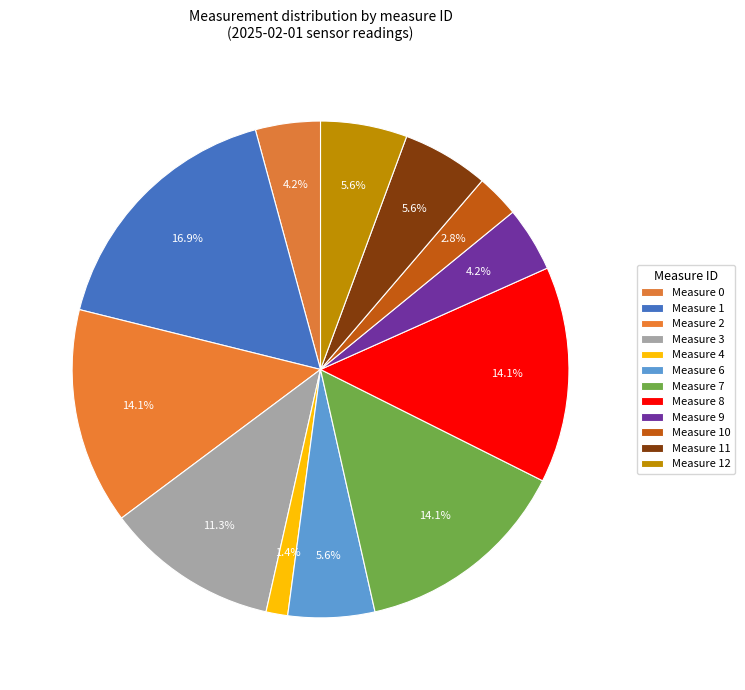

How many slices are in this pie chart?

12